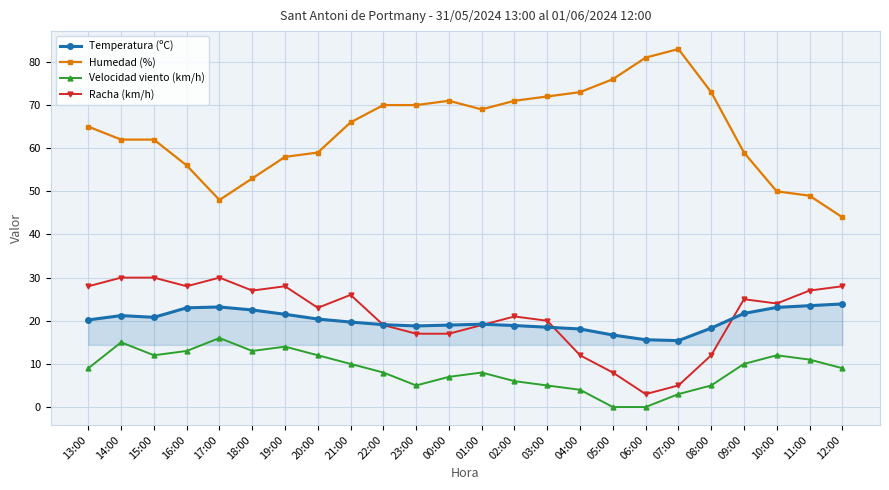

True or false: Racha (km/h) and Velocidad viento (km/h) cross at least once.

False